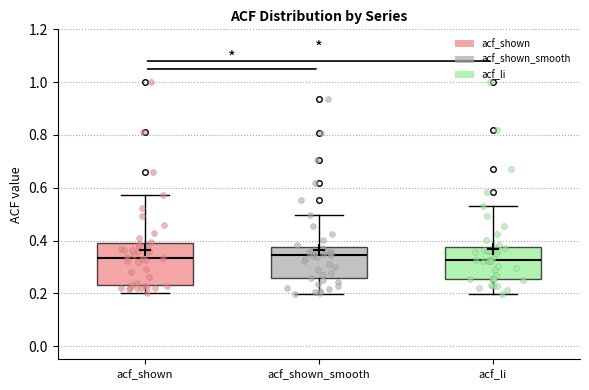

Where does the lower whisker of the box for acf_shown end on the y-axis? The values are not printed on the chart, so give them approximately, as read against the axis.

0.20